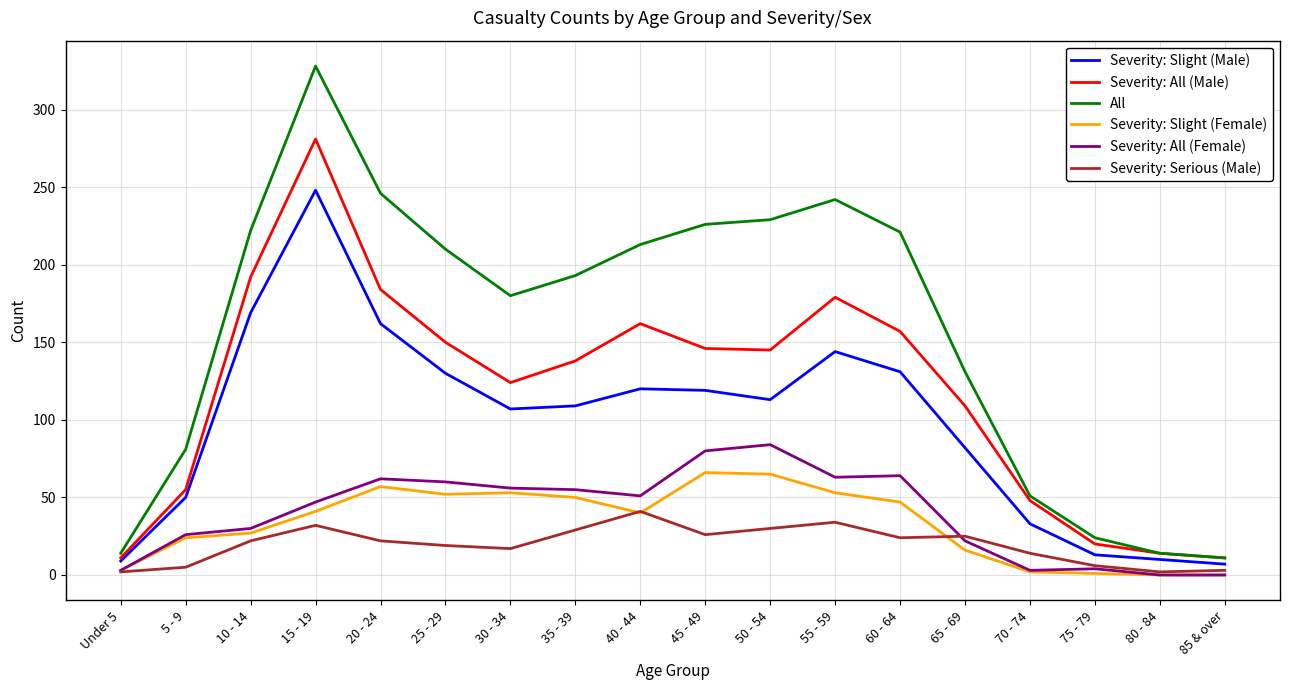

True or false: Severity: Slight (Male) has a value of 120 at 40 - 44.

True